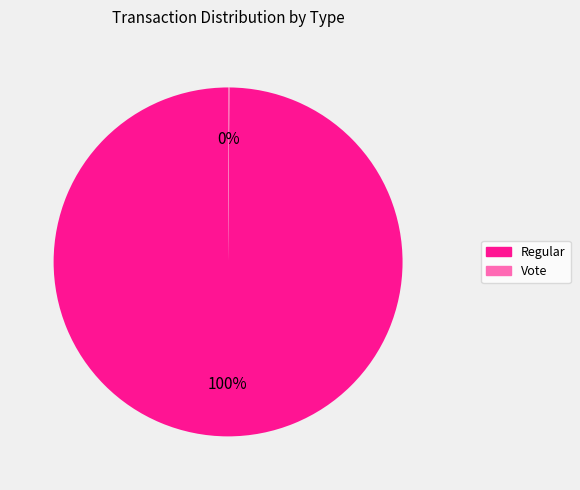

What percentage is the Regular slice, to the nearest percent?

100%